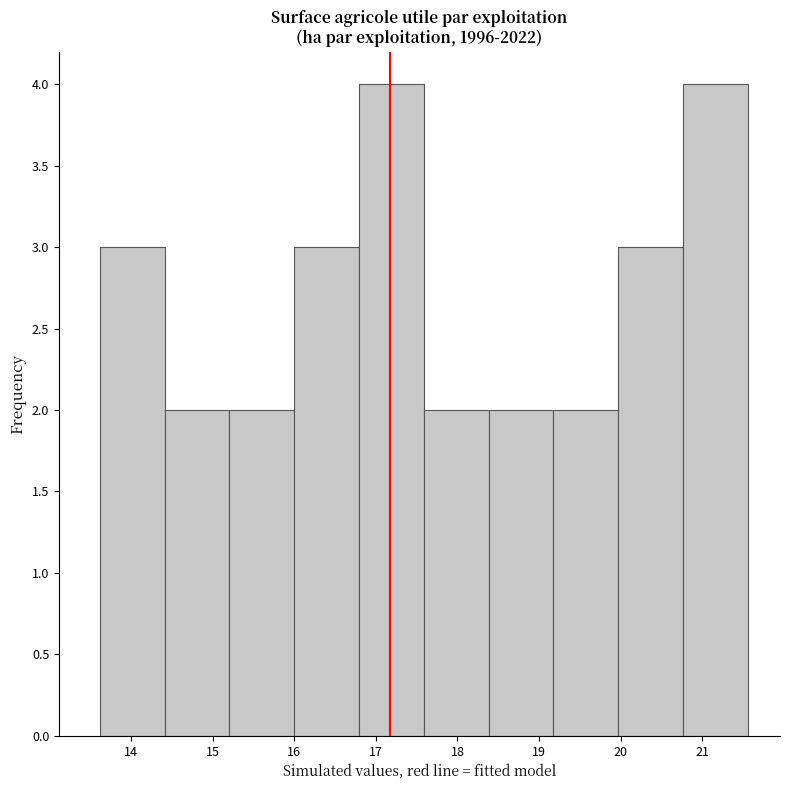

Reading left to right, list every bar in this chart as the range it spans on the x-axis followed by its height. Neither the bar edges nor the heights are printed on the chart, so give them approximately, as read against the axes.

13.6 to 14.4: 3
14.4 to 15.2: 2
15.2 to 16.0: 2
16.0 to 16.8: 3
16.8 to 17.6: 4
17.6 to 18.4: 2
18.4 to 19.2: 2
19.2 to 20.0: 2
20.0 to 20.8: 3
20.8 to 21.6: 4